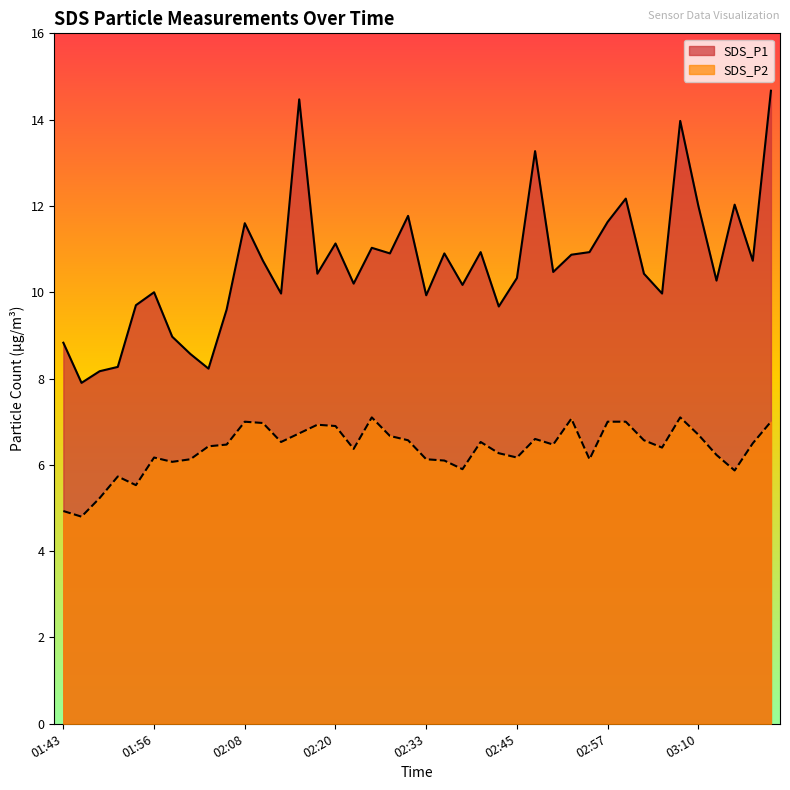

At which category is the sum across all series the highest?

03:19